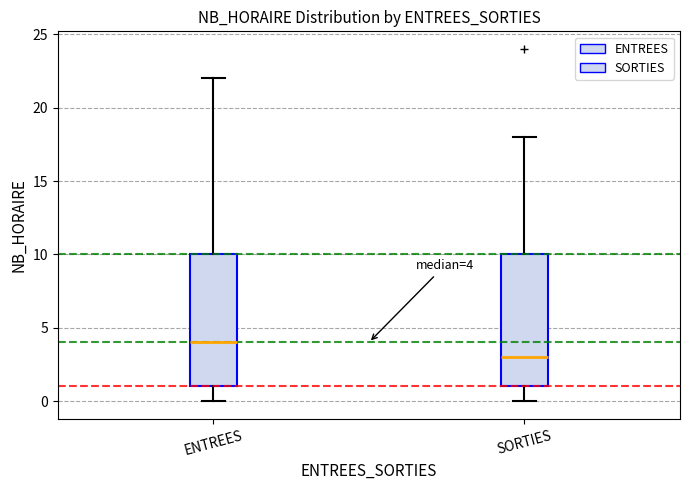

Which box's median line is the lowest?

SORTIES